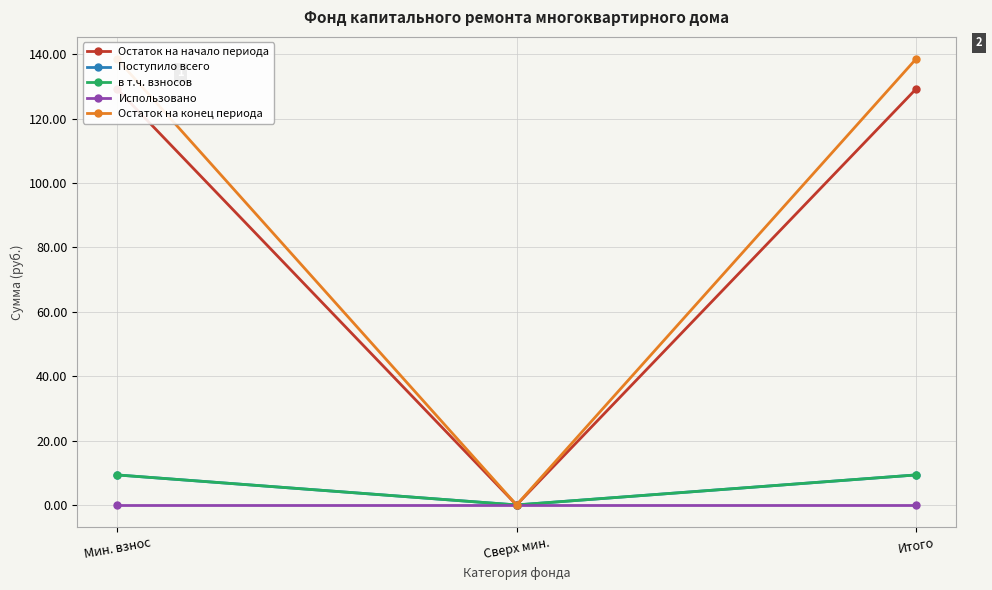

Which category has the lowest value in the Поступило всего series?

Сверх мин.